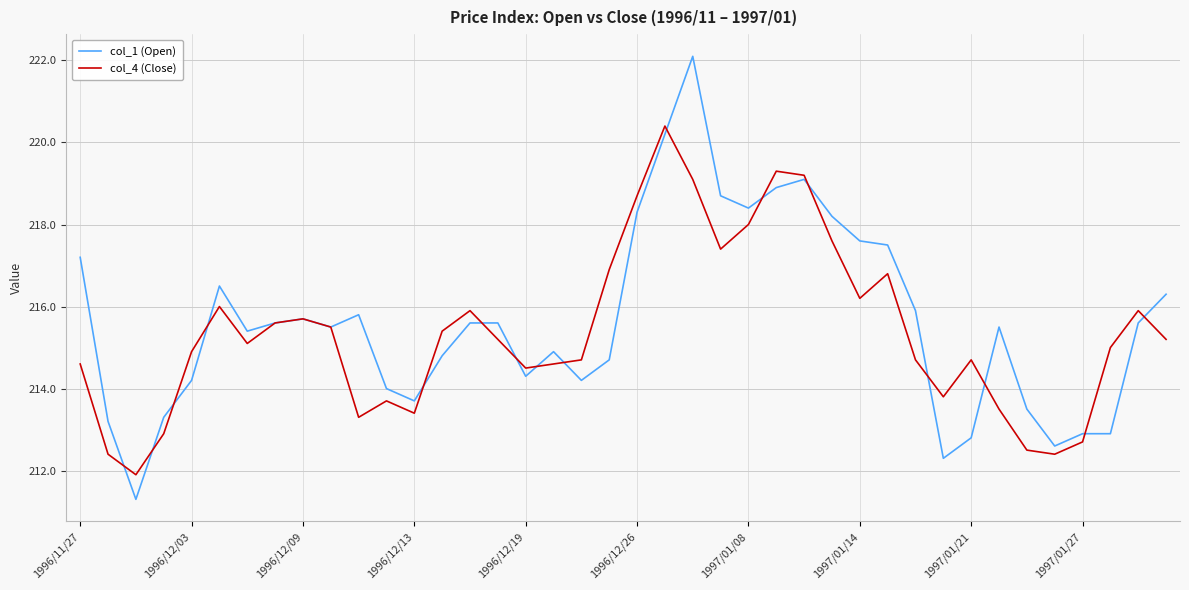

Rank the series by their maximum value, from lowest to highest.

col_4 (Close), col_1 (Open)